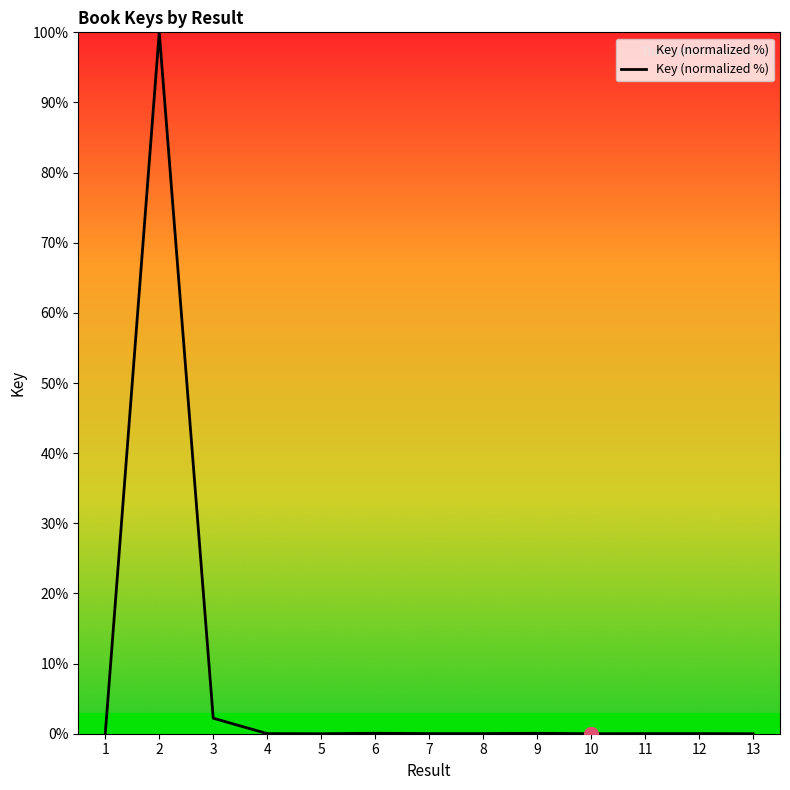

Is this an area chart (filled region under the line)?

No